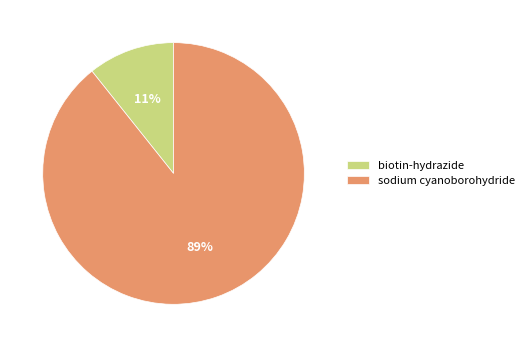

To the nearest percent, what portion does sodium cyanoborohydride represent?

89%